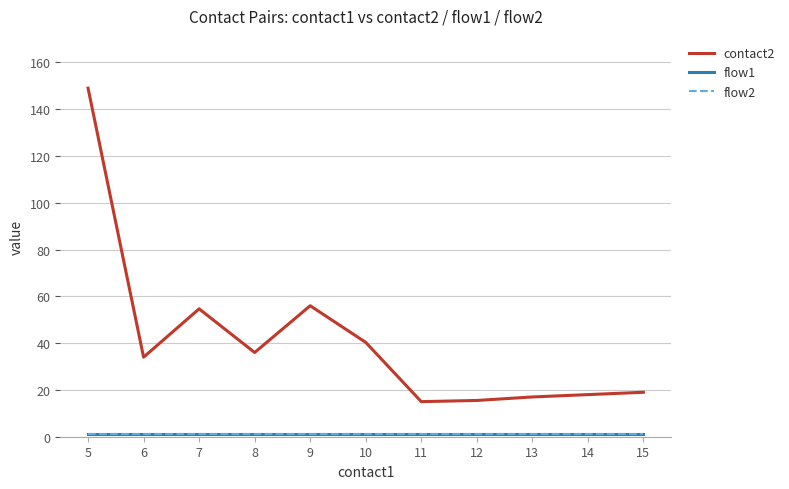

Does the chart display data point markers on the line(s)?

No